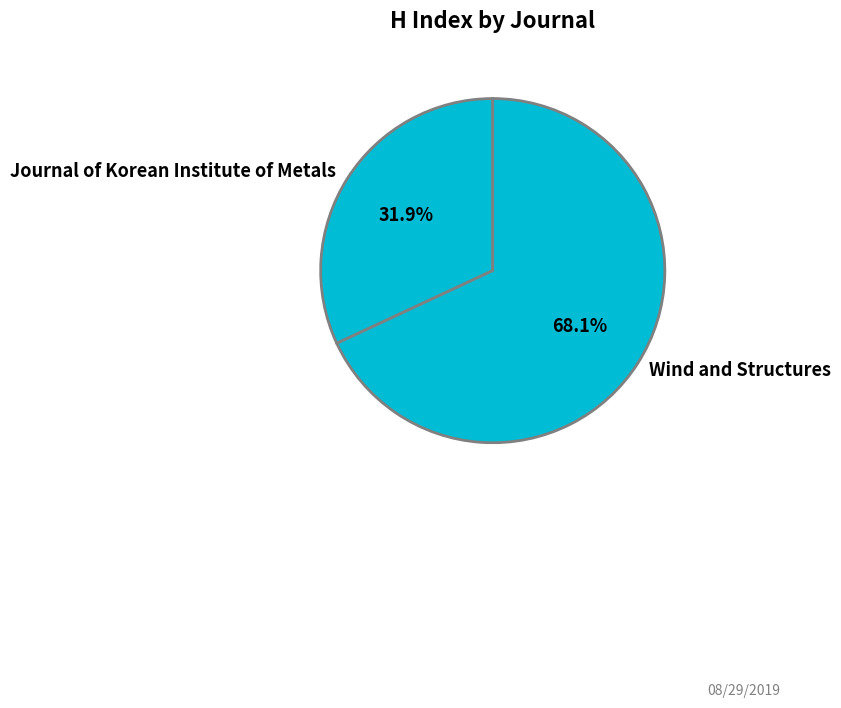

Rank the categories by value from highest to lowest.

Wind and Structures, Journal of Korean Institute of Metals